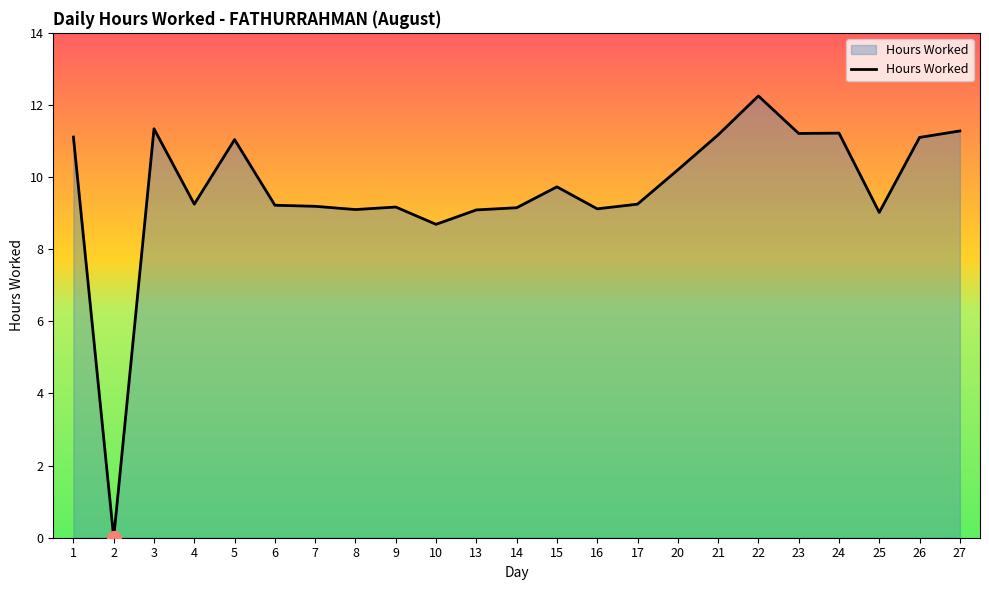

The chart shows a value of 0.0 at 2. True or false?

True